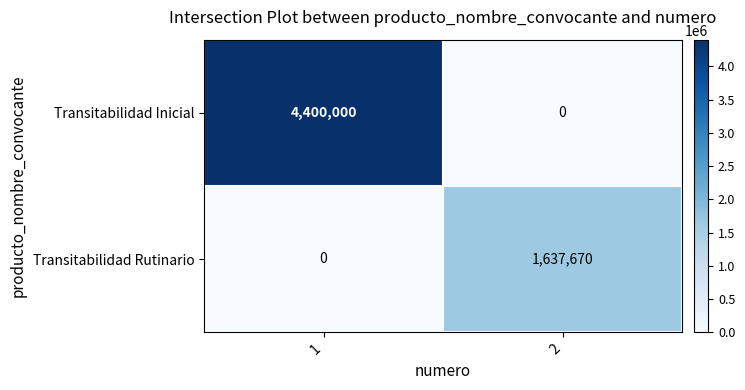

Reading left to right, extract all data points from this chart.

Transitabilidad Inicial: 4400000	0
Transitabilidad Rutinario: 0	1637670